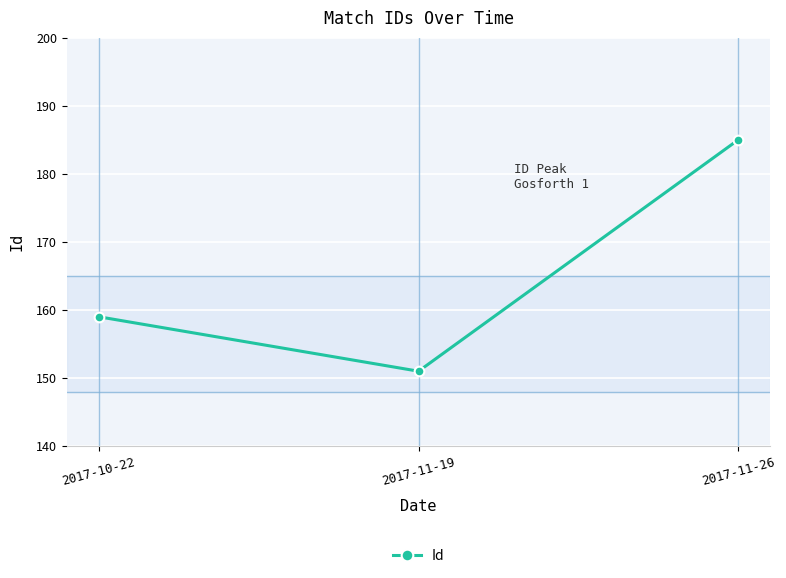

List the labels in order of value, largest first.

2017-11-26, 2017-10-22, 2017-11-19